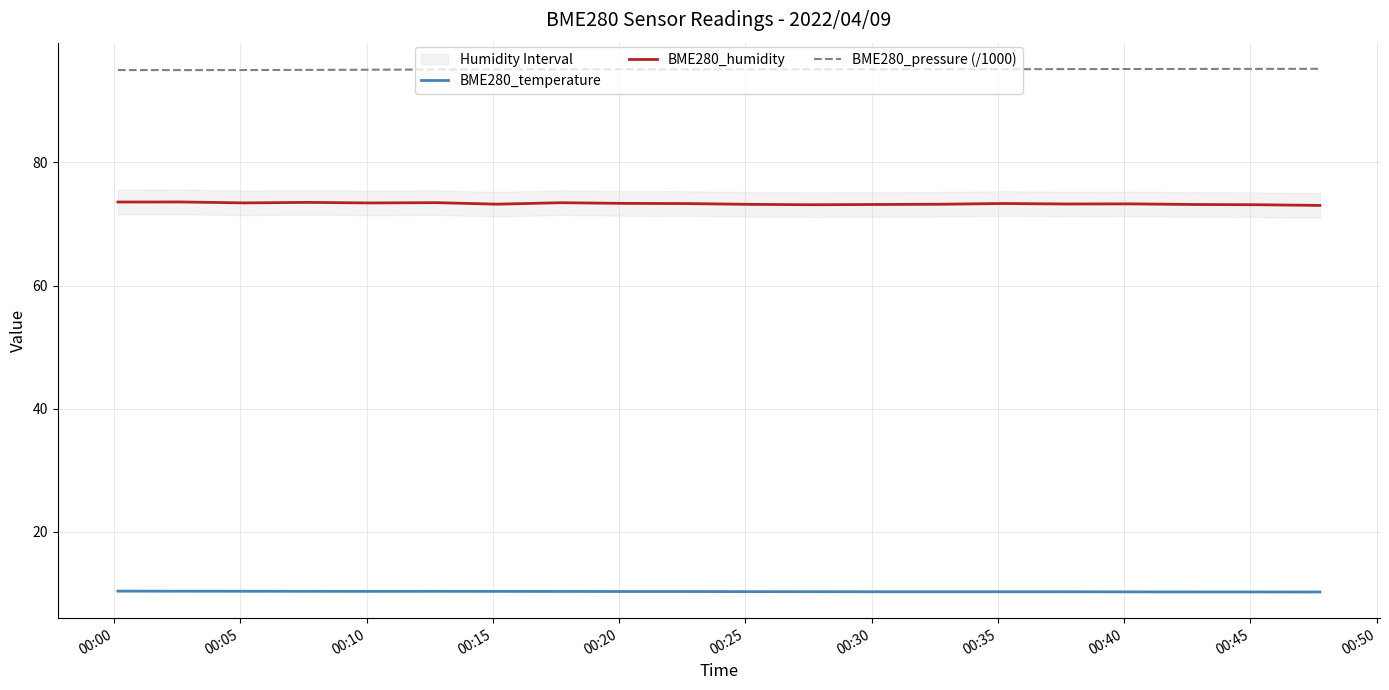

True or false: BME280_humidity and BME280_temperature cross at least once.

False